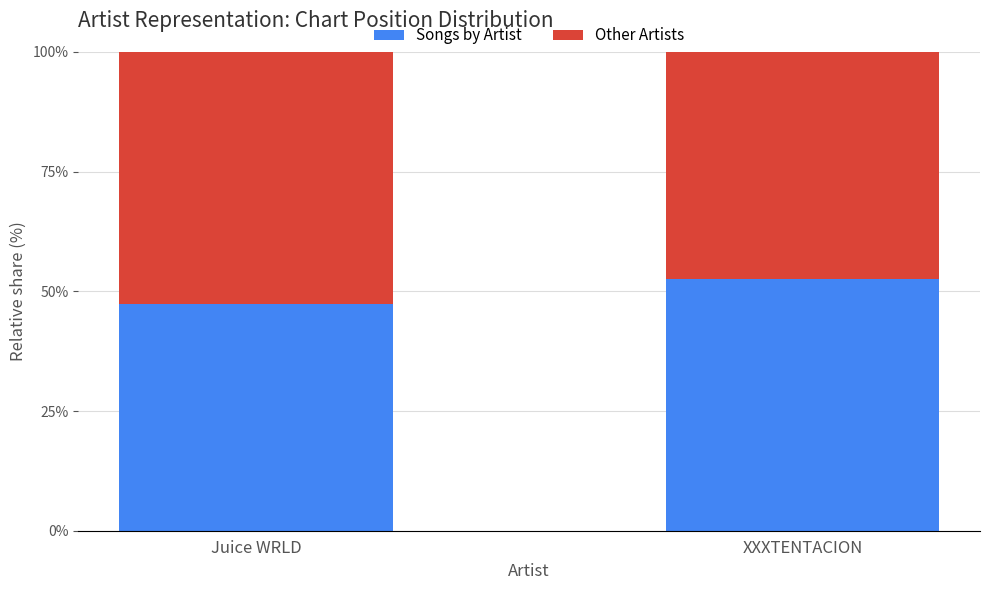

What is the minimum value for Songs by Artist?

47.4